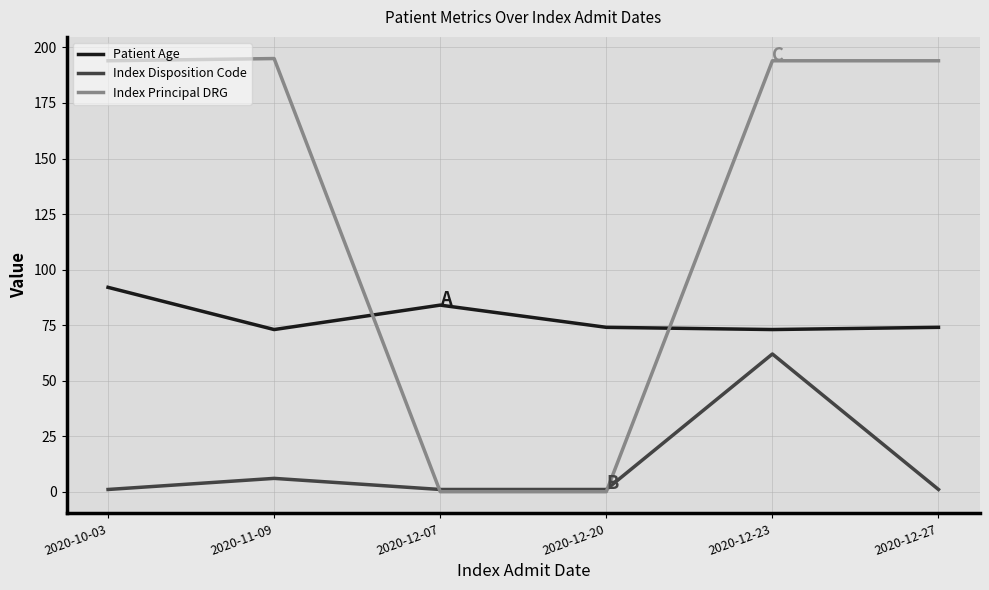

The Index Disposition Code series shows 1 at 2020-12-20. True or false?

True